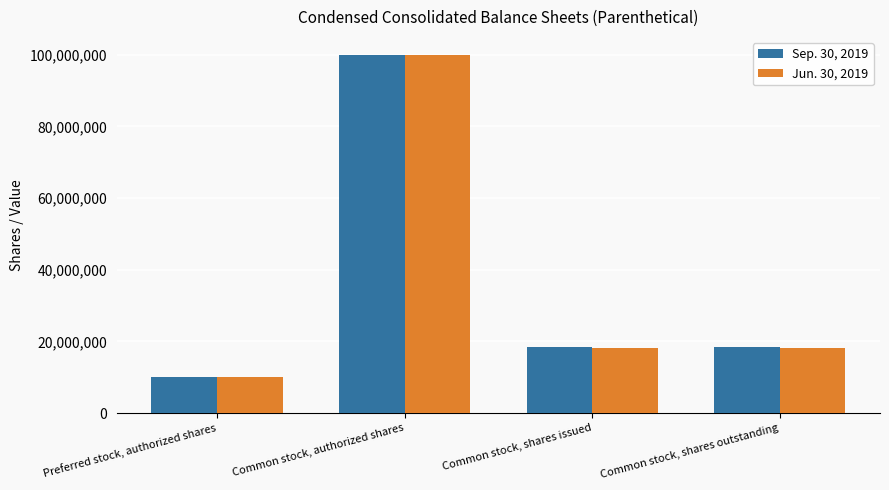

True or false: Jun. 30, 2019 has a value of 100000000 at Common stock, authorized shares.

True